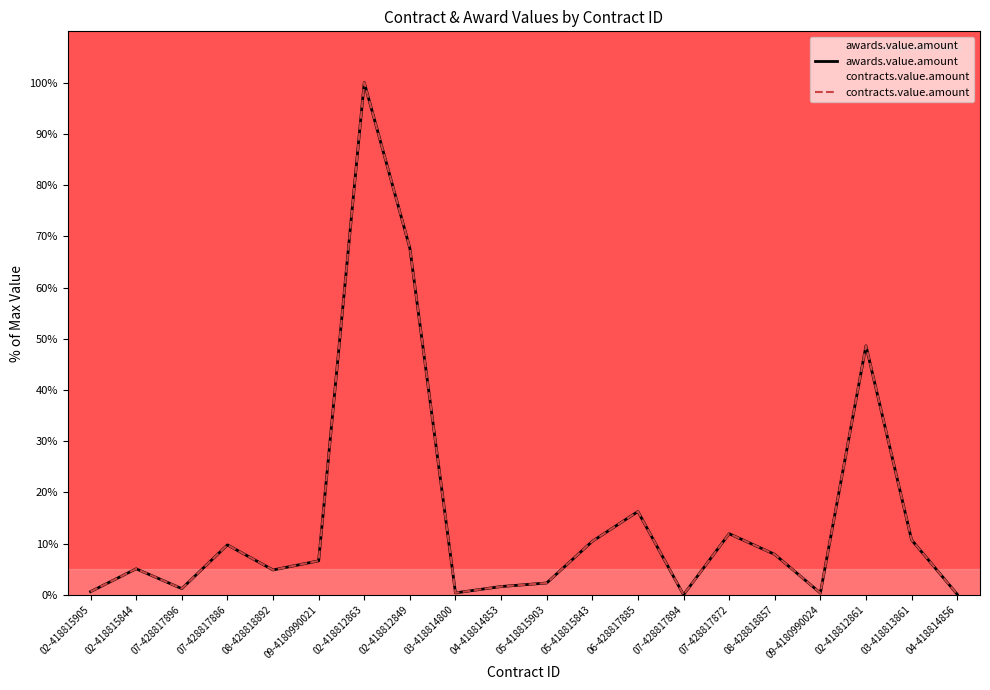

What is the maximum value for contracts.value.amount?

100.0